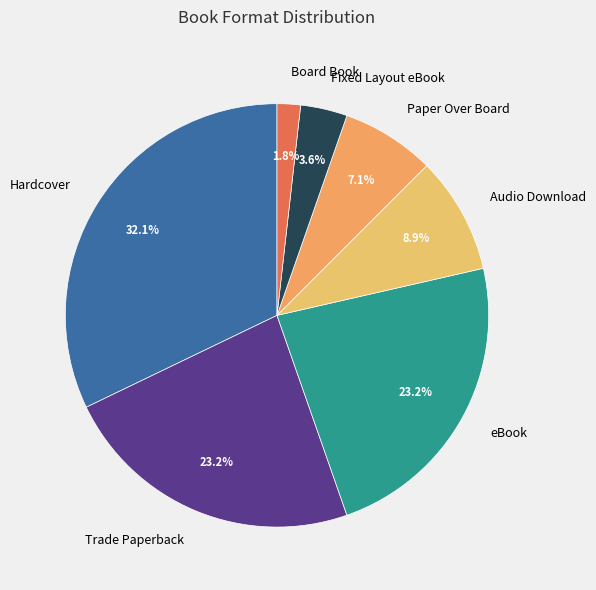

To the nearest percent, what is the average slice percentage?

14%